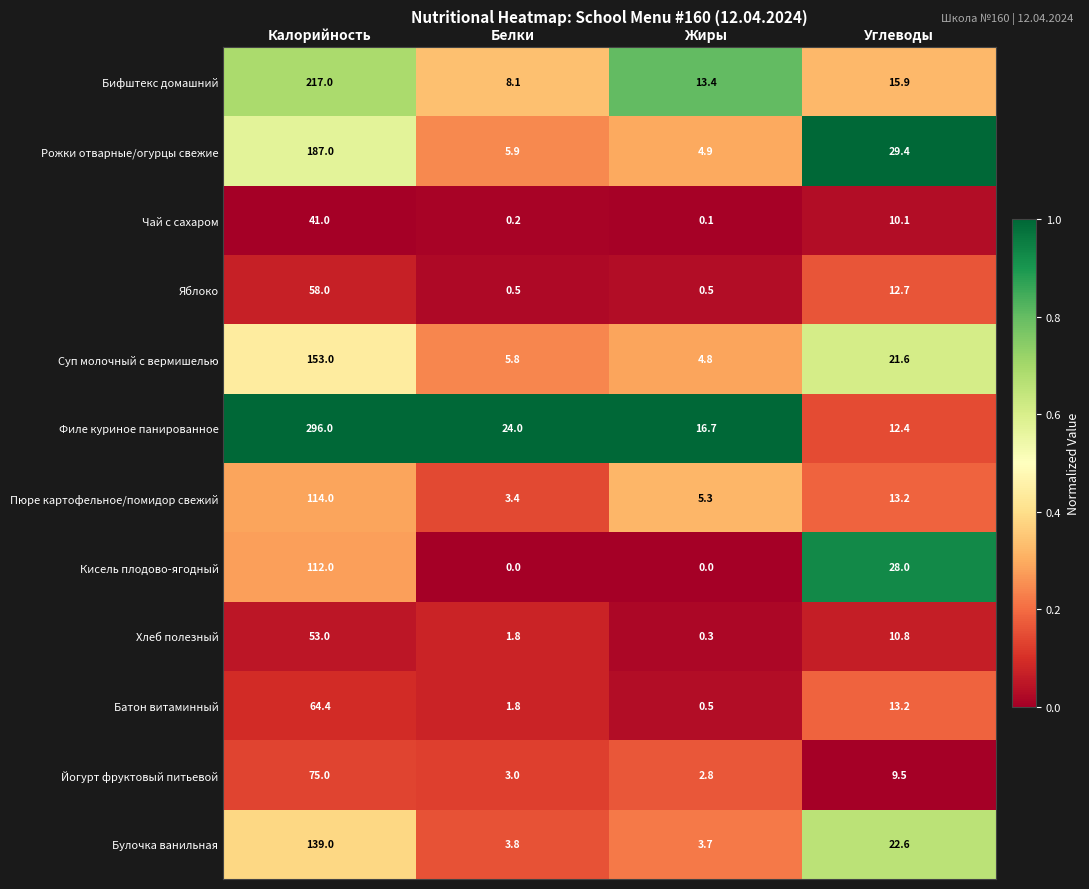

Which series has the largest total across all categories?

Филе куриное панированное